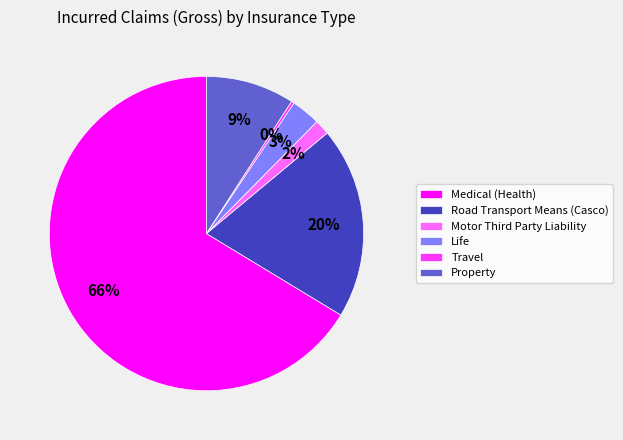

Rank the categories by value from highest to lowest.

Medical (Health), Road Transport Means (Casco), Property, Life, Motor Third Party Liability, Travel